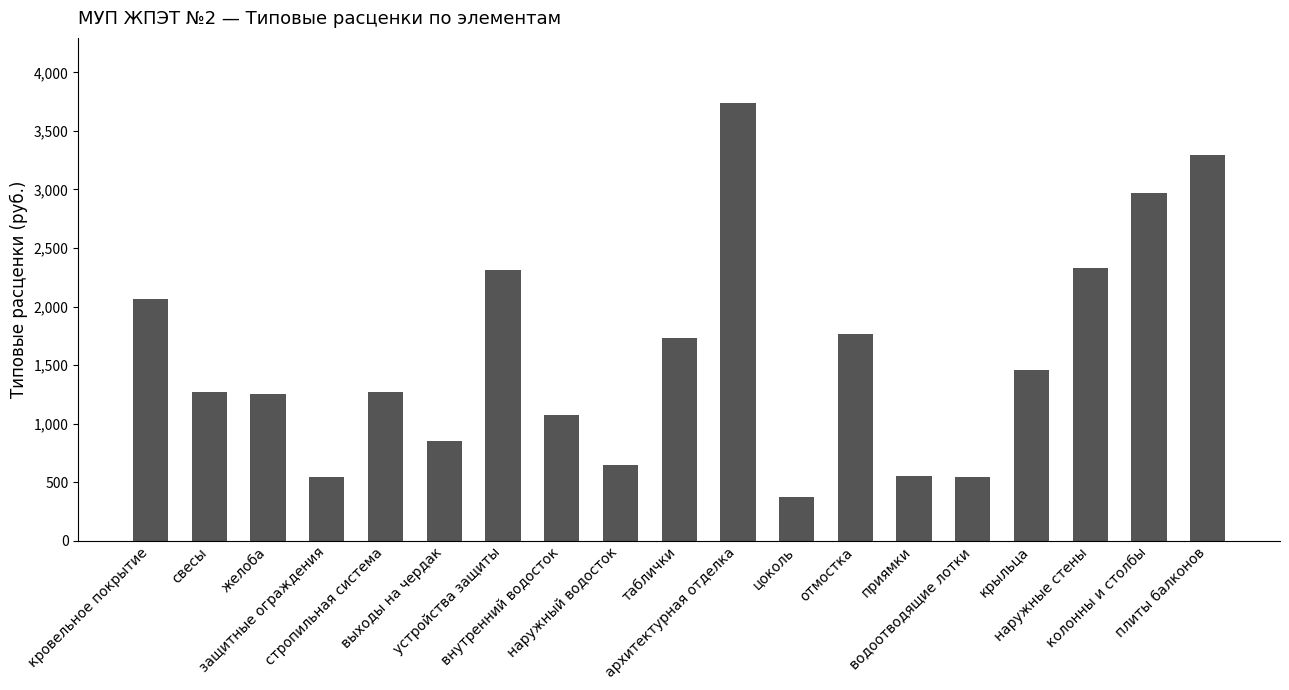

What is the sum of all values?

30030.4